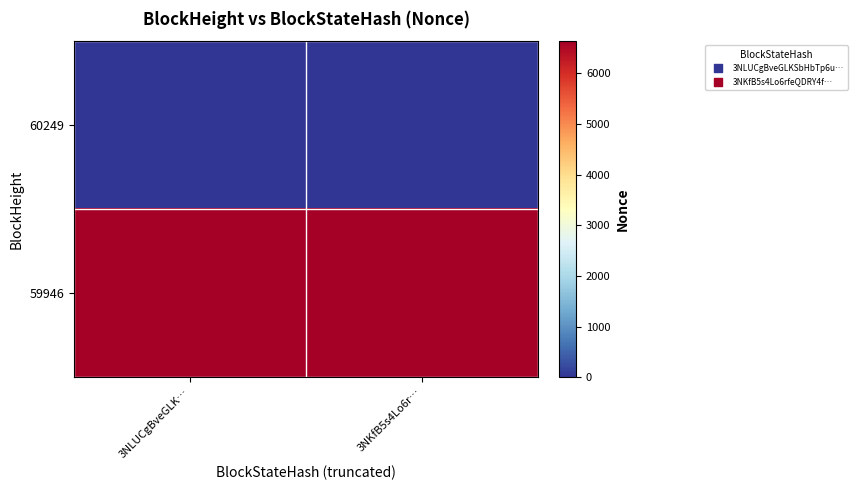

Rank the series at 3NKfB5s4Lo6r… from highest to lowest value.

59946, 60249